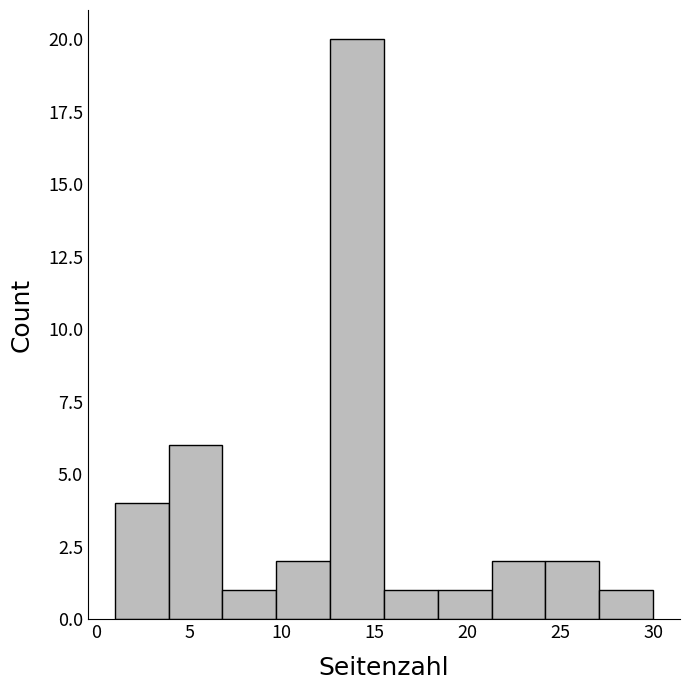

Reading left to right, list every bar in this chart as the range it spans on the x-axis followed by its height. Neither the bar edges nor the heights are printed on the chart, so give them approximately, as read against the axes.

1.0 to 3.9: 4
3.9 to 6.8: 6
6.8 to 9.7: 1
9.7 to 12.6: 2
12.6 to 15.5: 20
15.5 to 18.4: 1
18.4 to 21.3: 1
21.3 to 24.2: 2
24.2 to 27.1: 2
27.1 to 30.0: 1